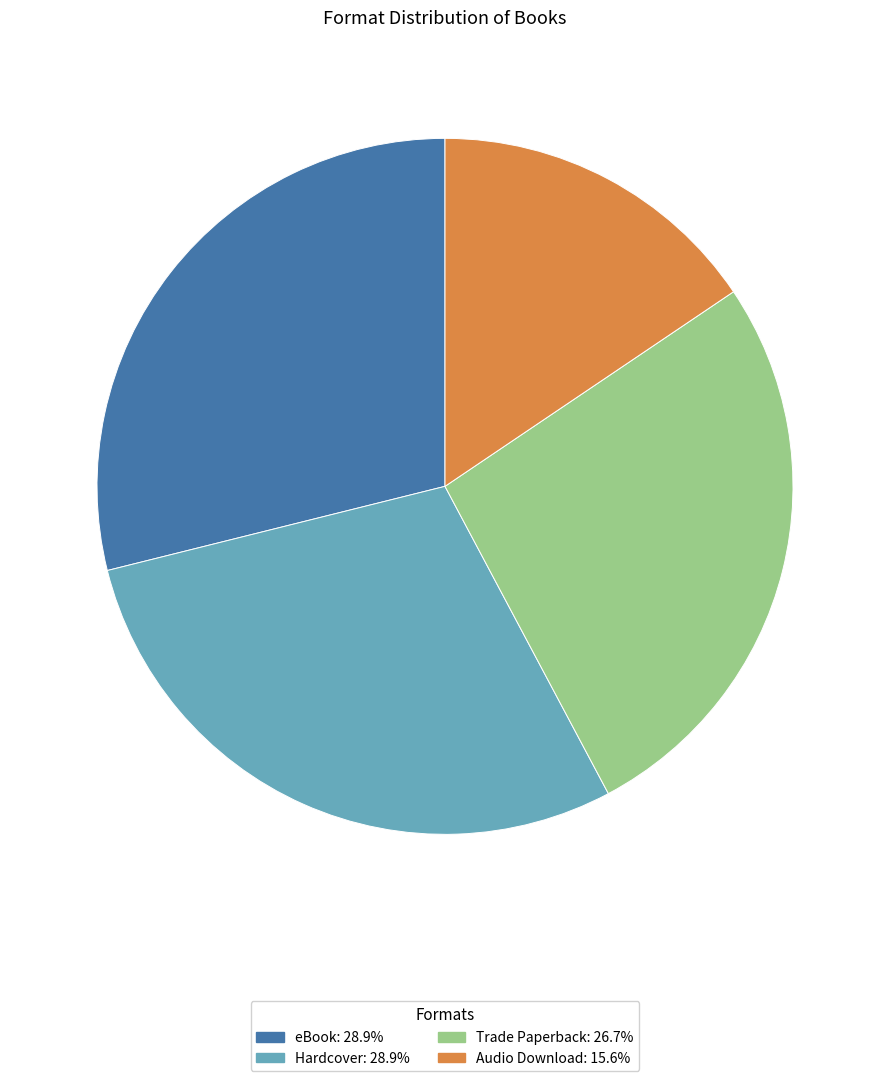

Do Trade Paperback: 26.7% and Audio Download: 15.6% together represent more than half of the pie?

No